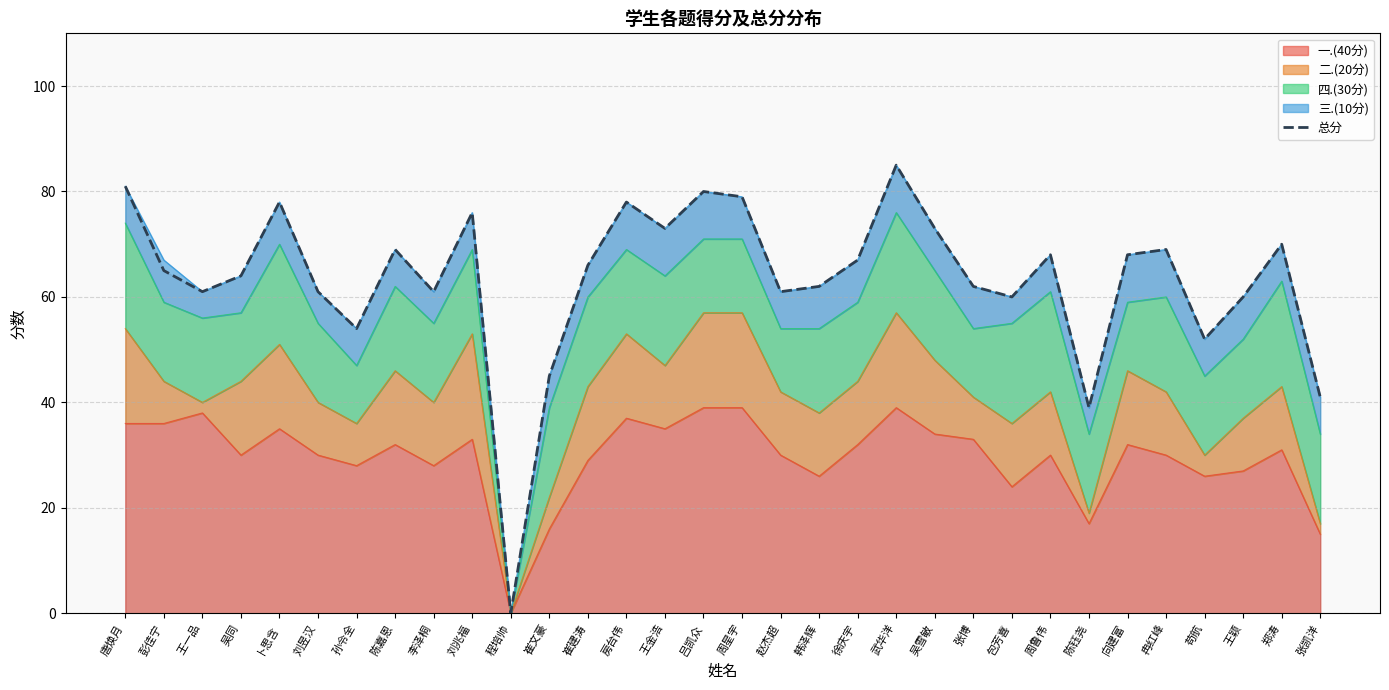

How many lines are shown in the chart?

1